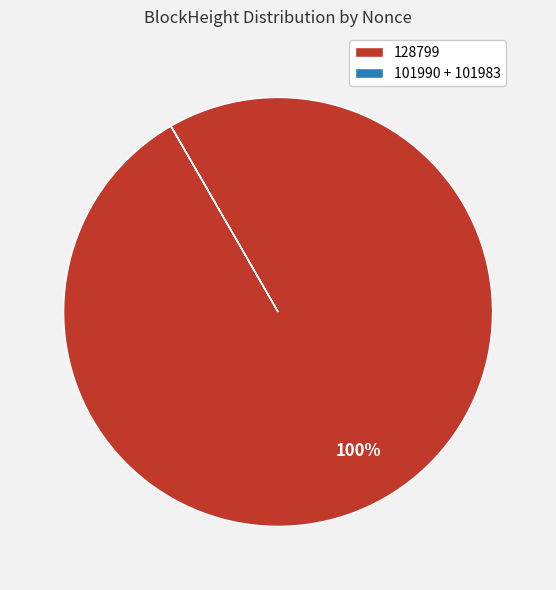

To the nearest percent, what is the difference between the largest and smallest slice percentages?

100%